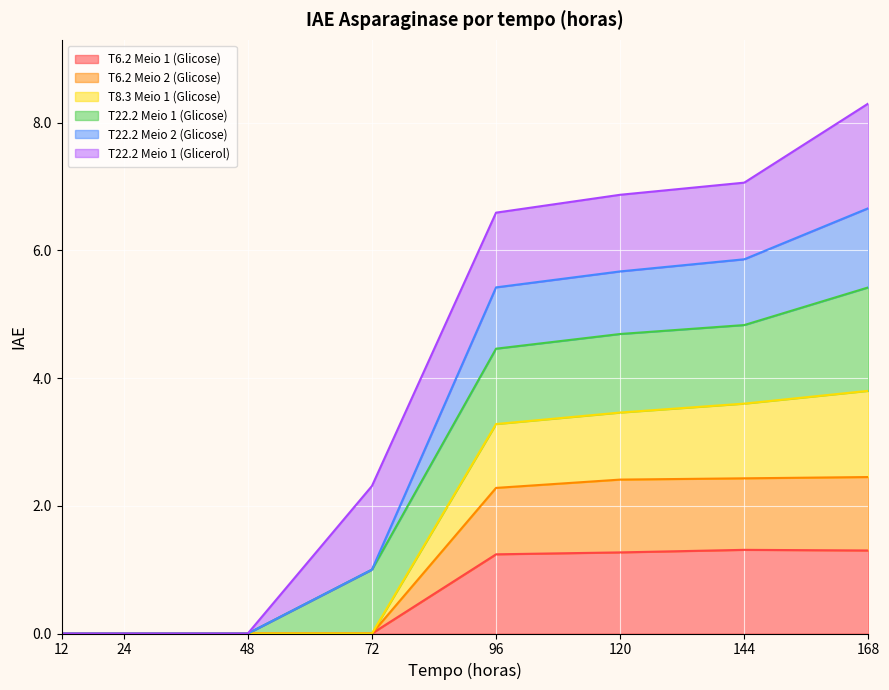

At which category is the sum across all series the highest?

168